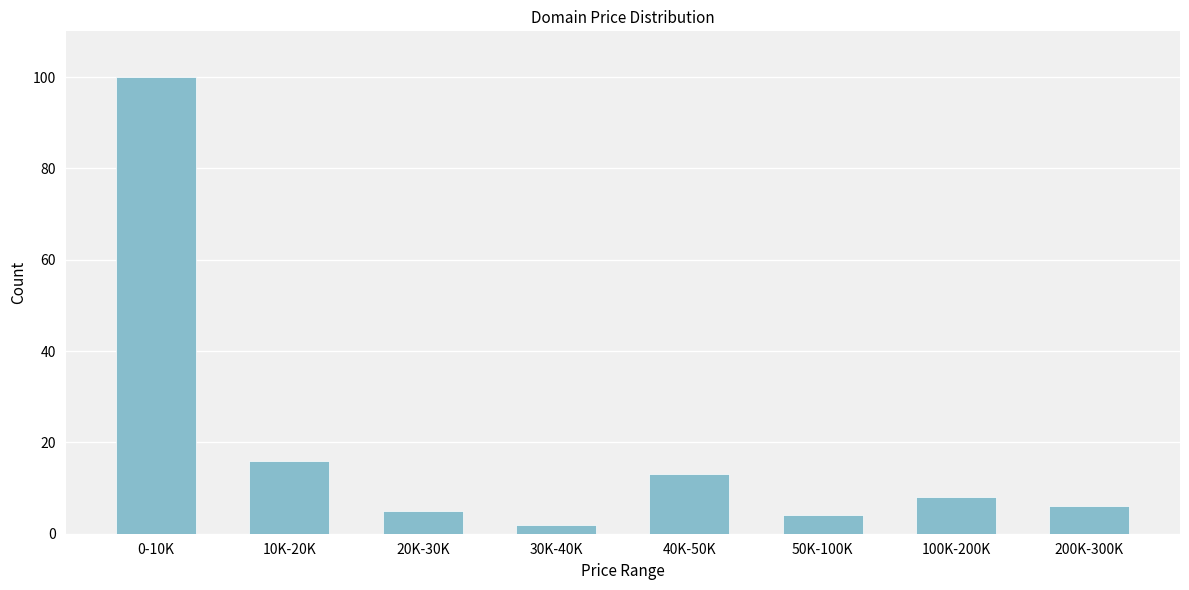

Reading right to left, list all the values displayed in this chart.

6	8	4	13	2	5	16	100